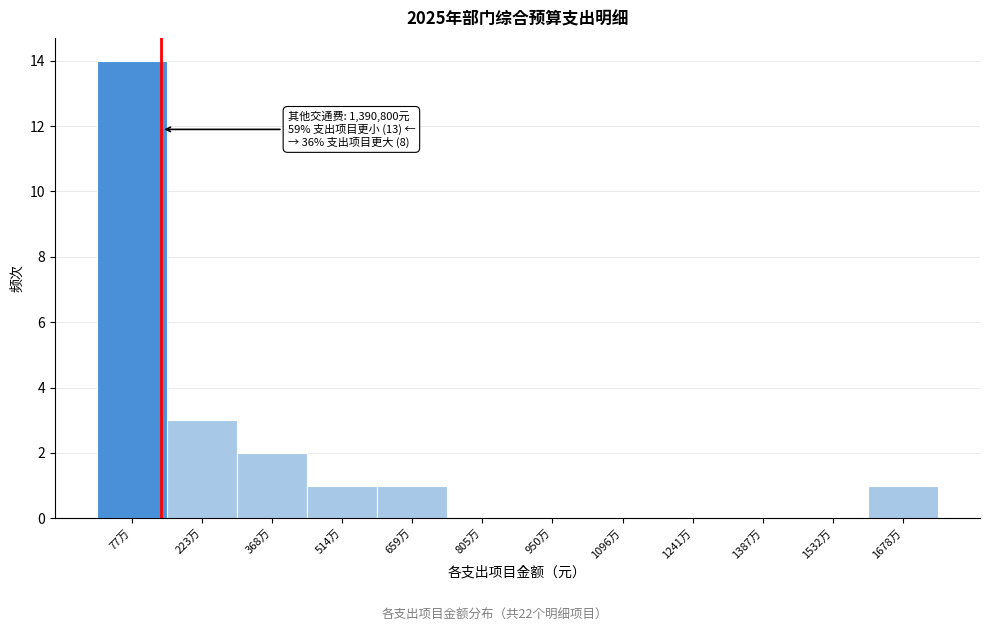

Reading left to right, what are all the values shown in this chart?

77万=14	223万=3	368万=2	514万=1	659万=1	805万=0	950万=0	1096万=0	1241万=0	1387万=0	1532万=0	1678万=1